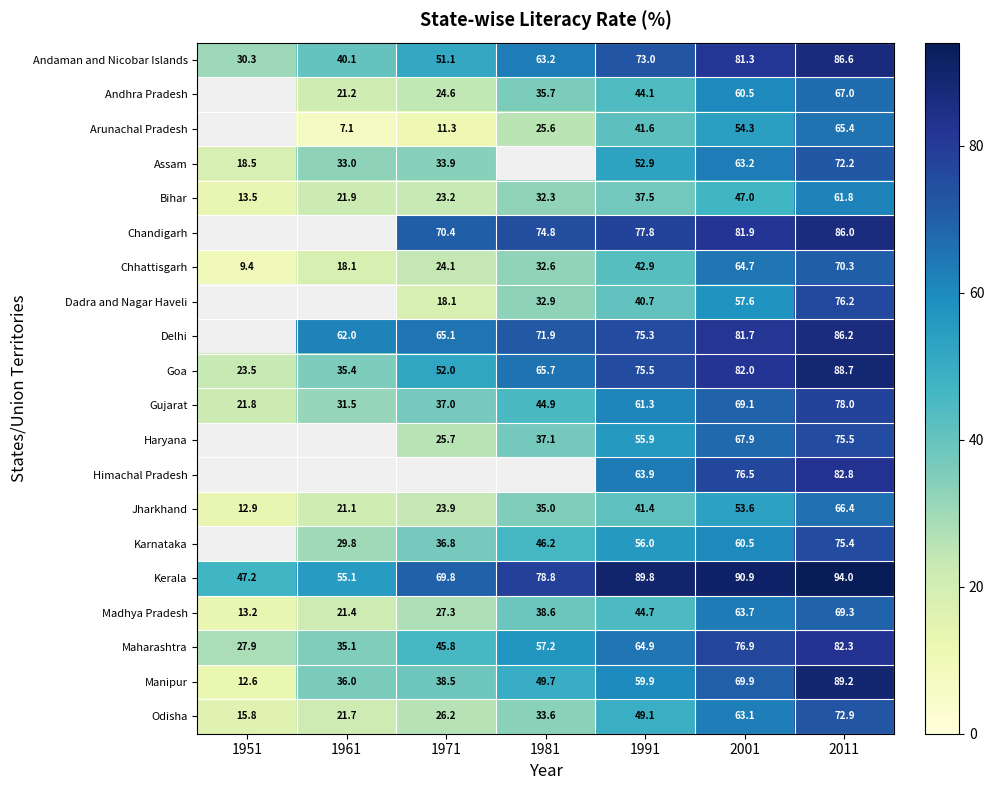

How many categories are shown in the chart?

7